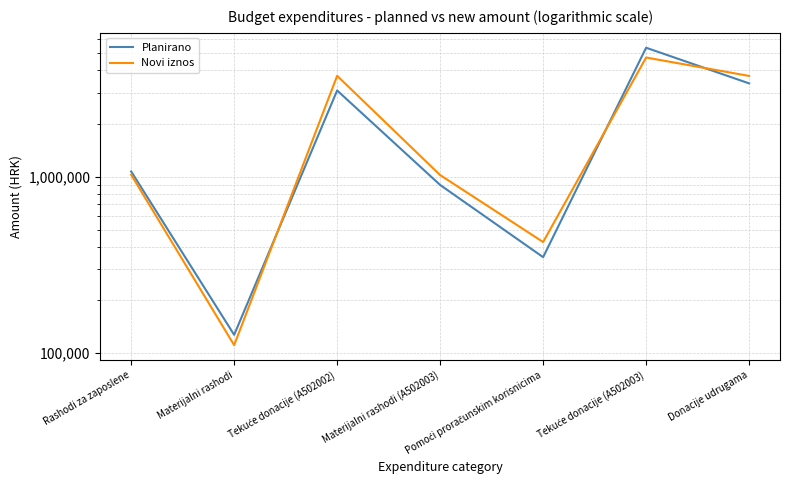

Which series changed the most between Pomoći proračunskim korisnicima and Donacije udrugama?

Novi iznos